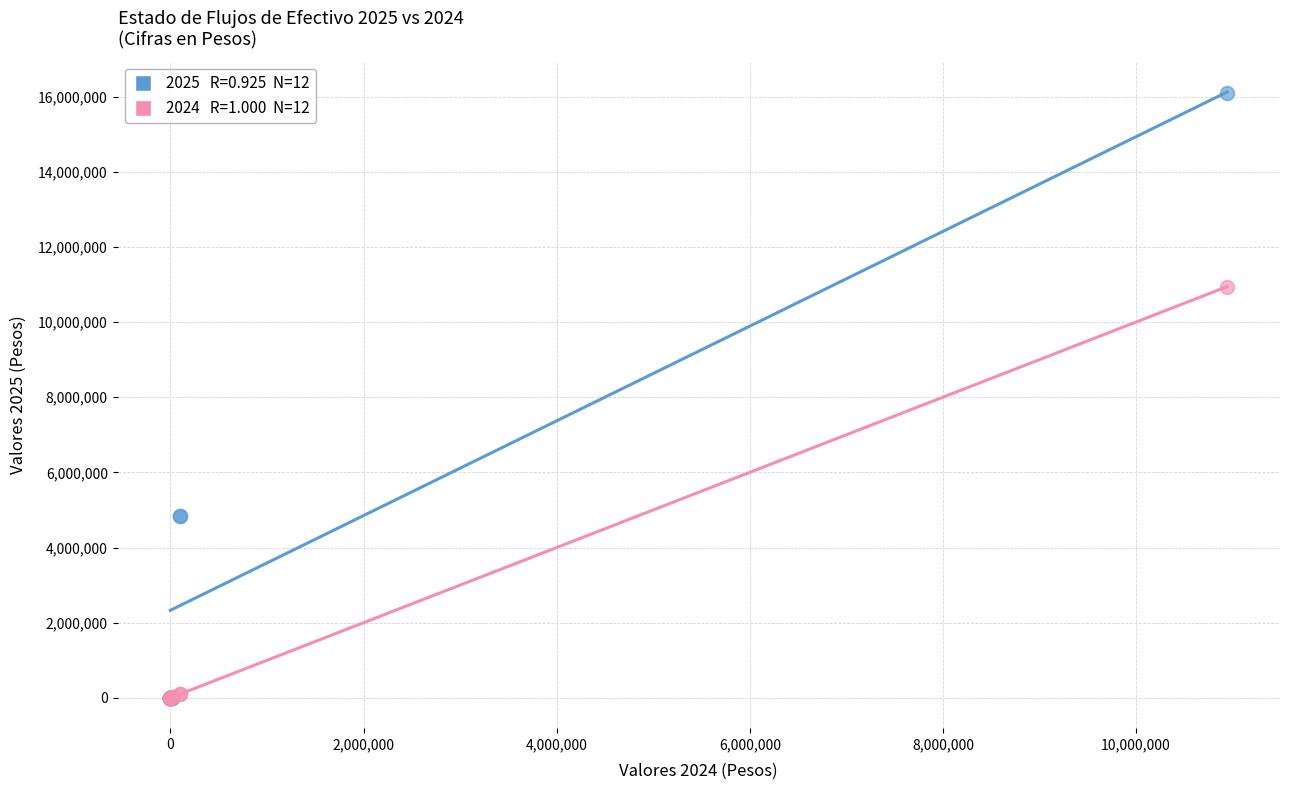

Across all series, what Y value is closest to 8042144?

10944089.2